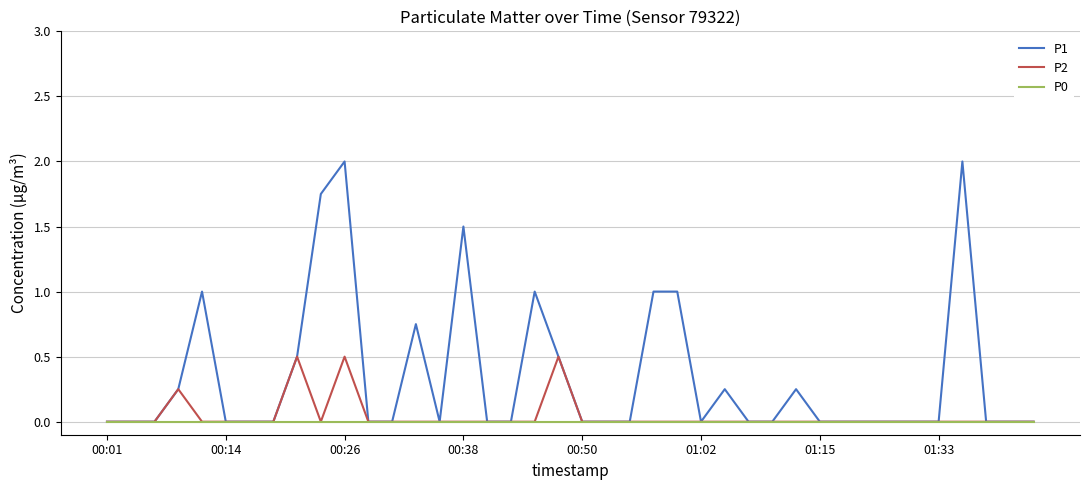

Which series has the largest range (max minus min)?

P1